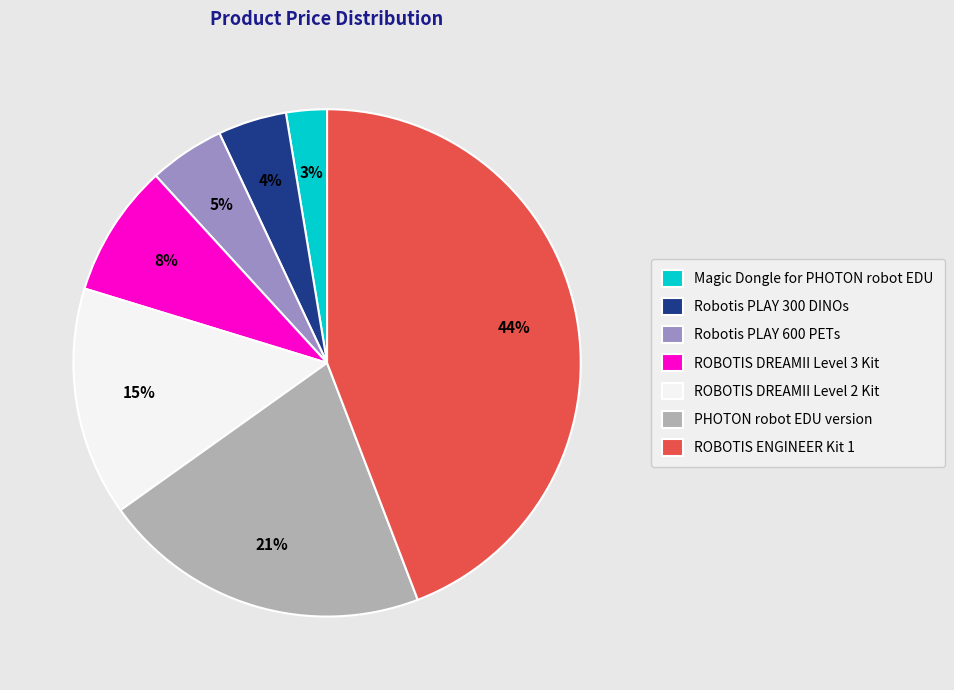

Between PHOTON robot EDU version and ROBOTIS DREAMII Level 3 Kit, which is larger?

PHOTON robot EDU version